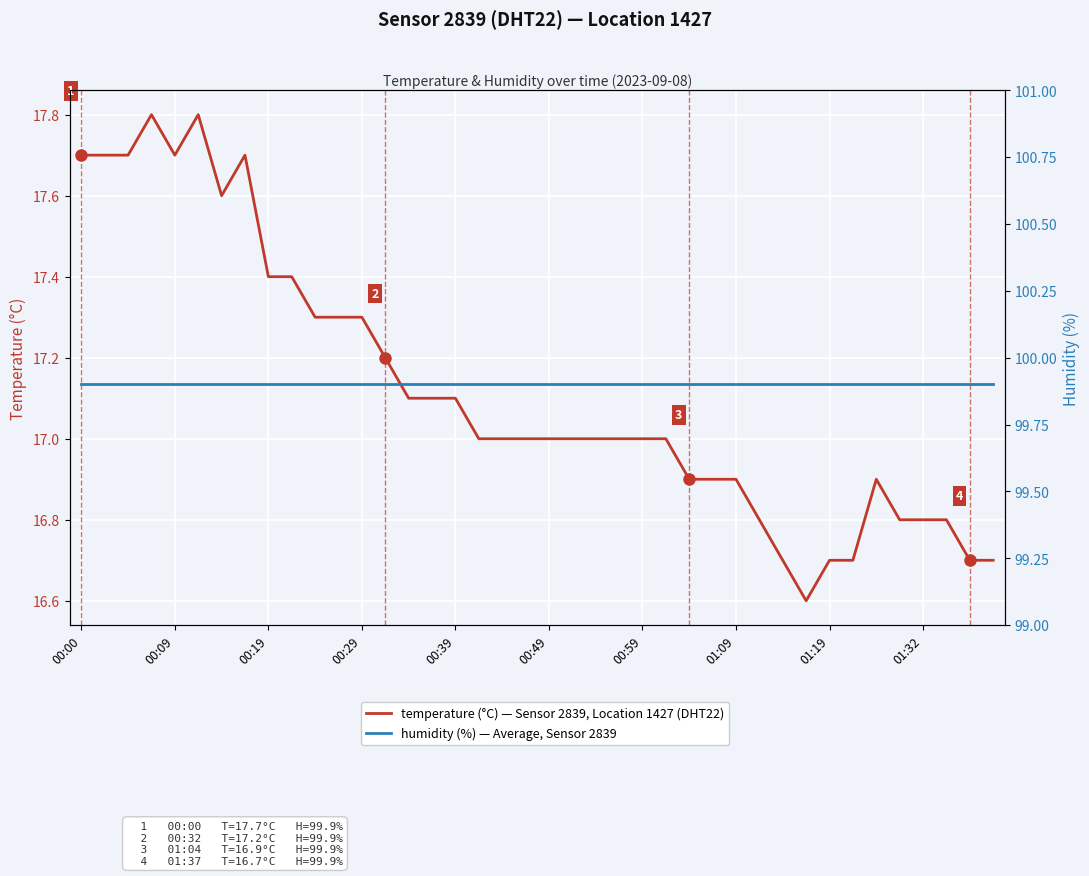

Reading left to right, extract all data points from this chart.

temperature (°C) — Sensor 2839, Location 1427 (DHT22): 17.7	17.7	17.7	17.8	17.7	17.8	17.6	17.7	17.4	17.4	17.3	17.3	17.3	17.2	17.1	17.1	17.1	17.0	17.0	17.0	17.0	17.0	17.0	17.0	17.0	17.0	16.9	16.9	16.9	16.8	16.7	16.6	16.7	16.7	16.9	16.8	16.8	16.8	16.7	16.7
humidity (%) — Average, Sensor 2839: 99.9	99.9	99.9	99.9	99.9	99.9	99.9	99.9	99.9	99.9	99.9	99.9	99.9	99.9	99.9	99.9	99.9	99.9	99.9	99.9	99.9	99.9	99.9	99.9	99.9	99.9	99.9	99.9	99.9	99.9	99.9	99.9	99.9	99.9	99.9	99.9	99.9	99.9	99.9	99.9